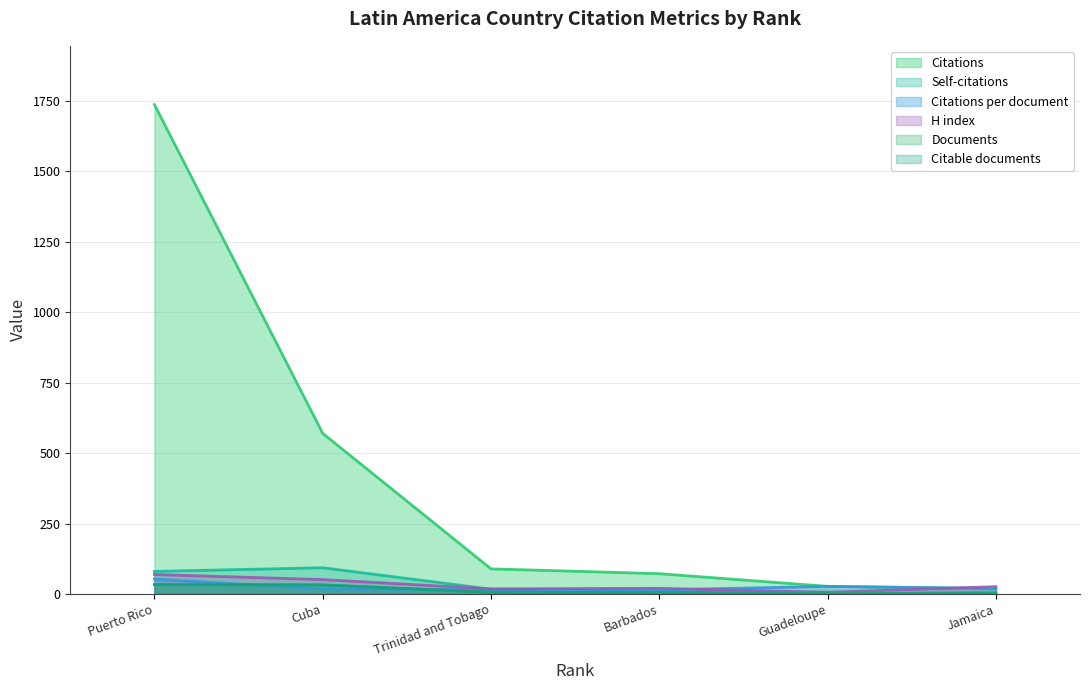

List the series in order of their peak value, lowest first.

Documents, Citable documents, Citations per document, H index, Self-citations, Citations